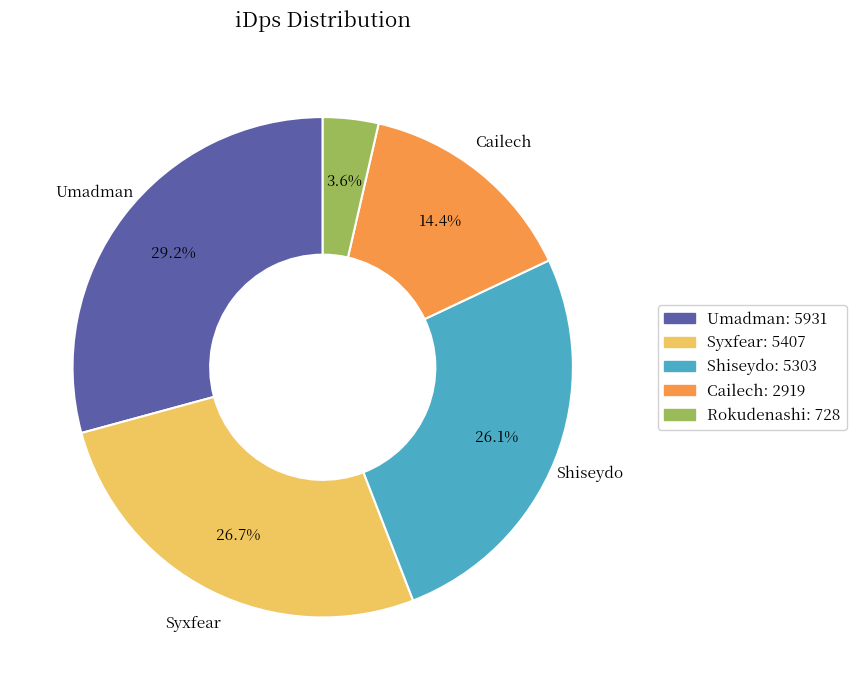

Do Rokudenashi and Umadman together represent more than half of the pie?

No